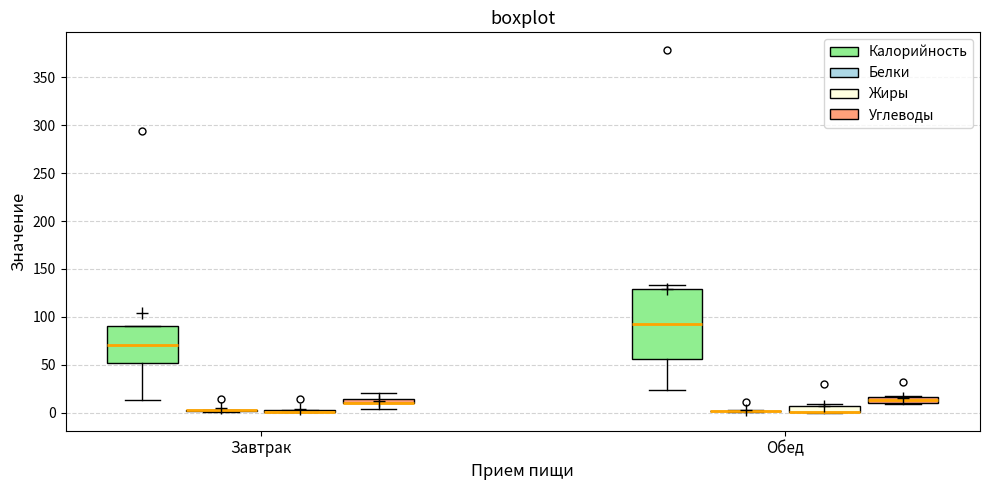

Which box is the tallest, from its lower edge to its upper edge?

Обед (Калорийность)